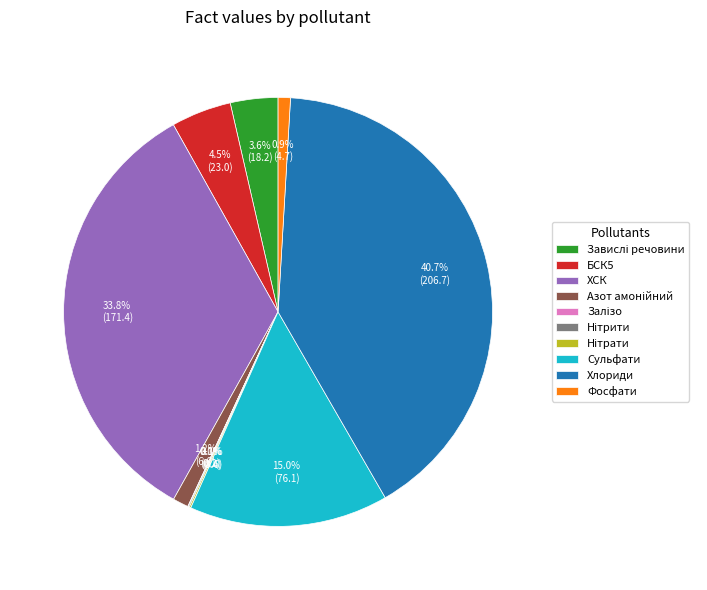

Between Сульфати and Хлориди, which is larger?

Хлориди